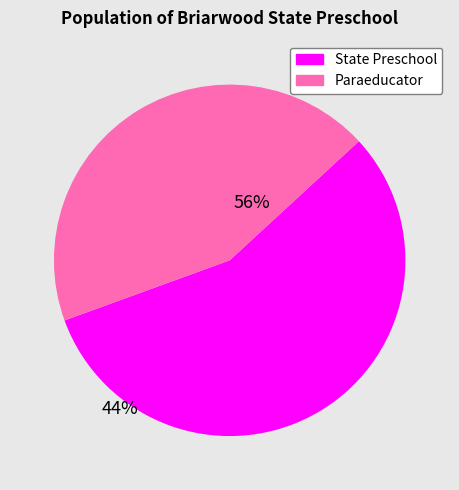

Which slice is the largest?

State Preschool